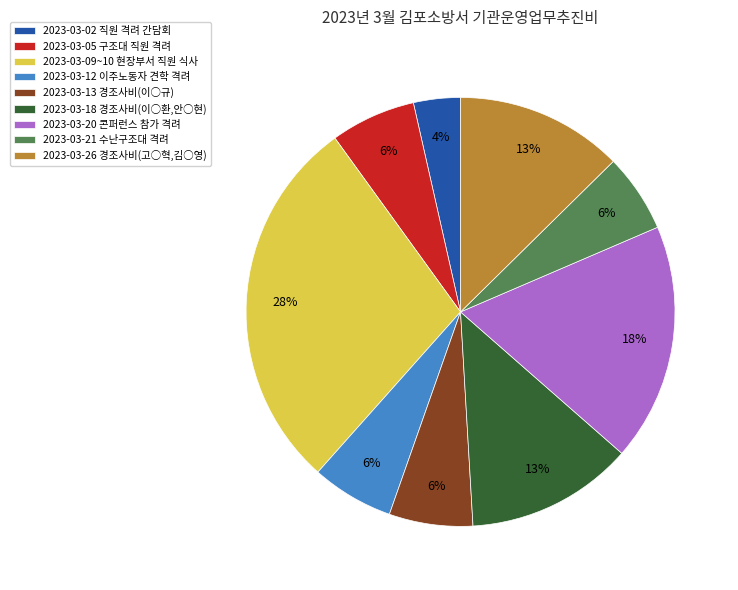

Is there a majority slice in this chart?

No